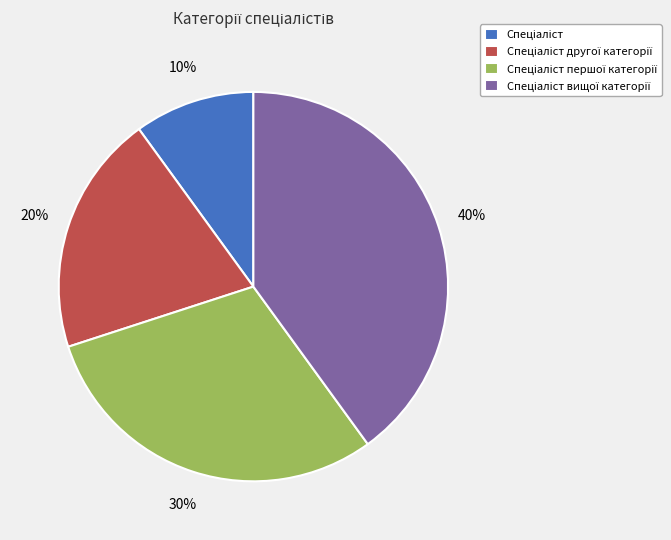

Is there any slice that represents more than half of the pie?

No